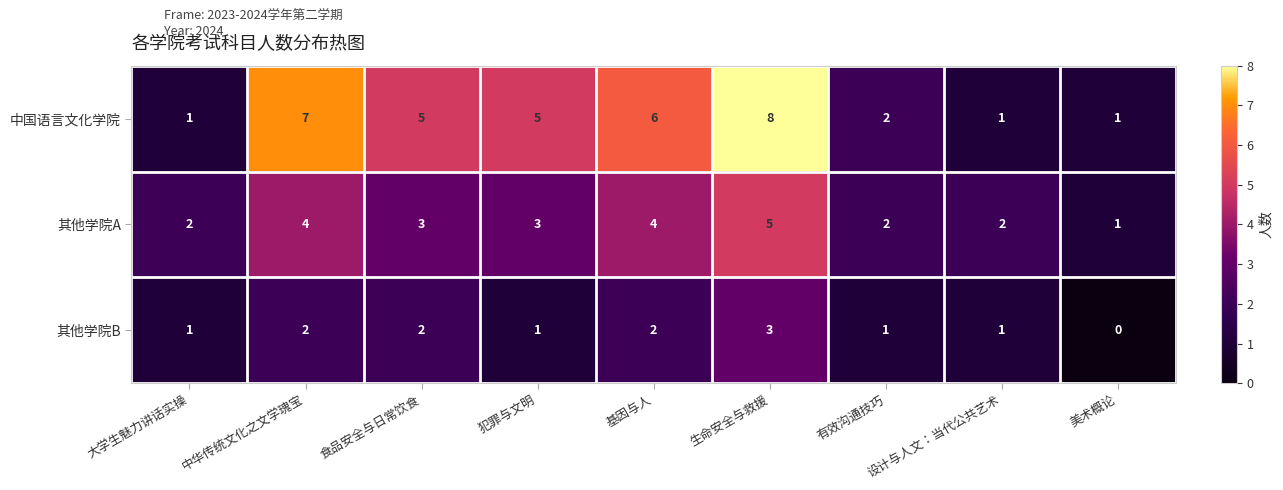

True or false: 其他学院A has a value of 5 at 生命安全与救援.

True